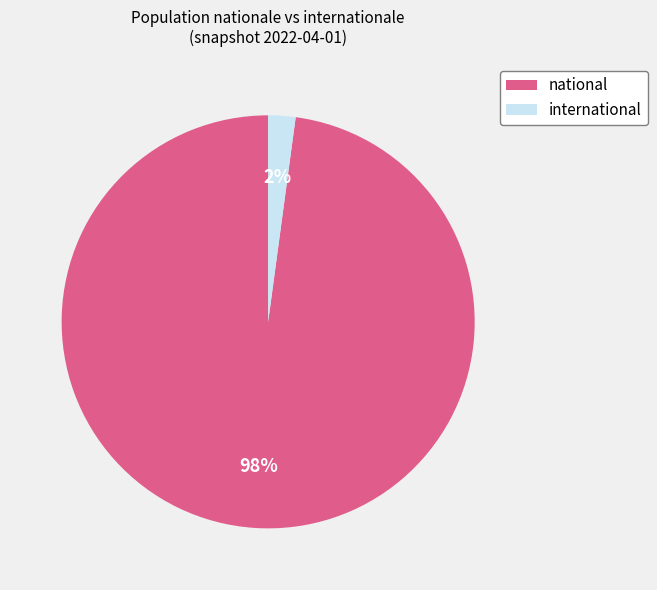

Count the number of slices in the pie.

2